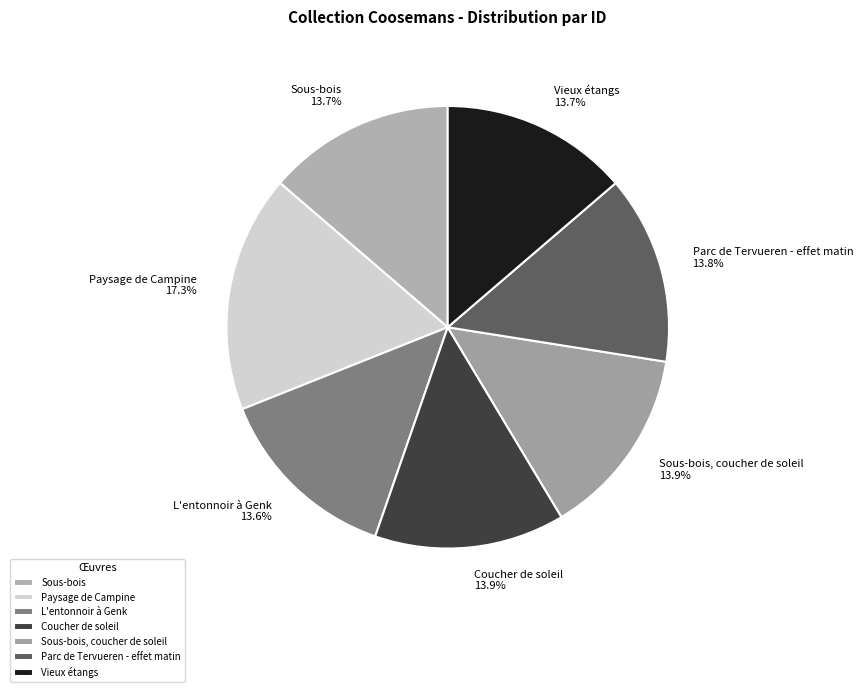

What percentage is the Paysage de Campine slice, to the nearest percent?

17%